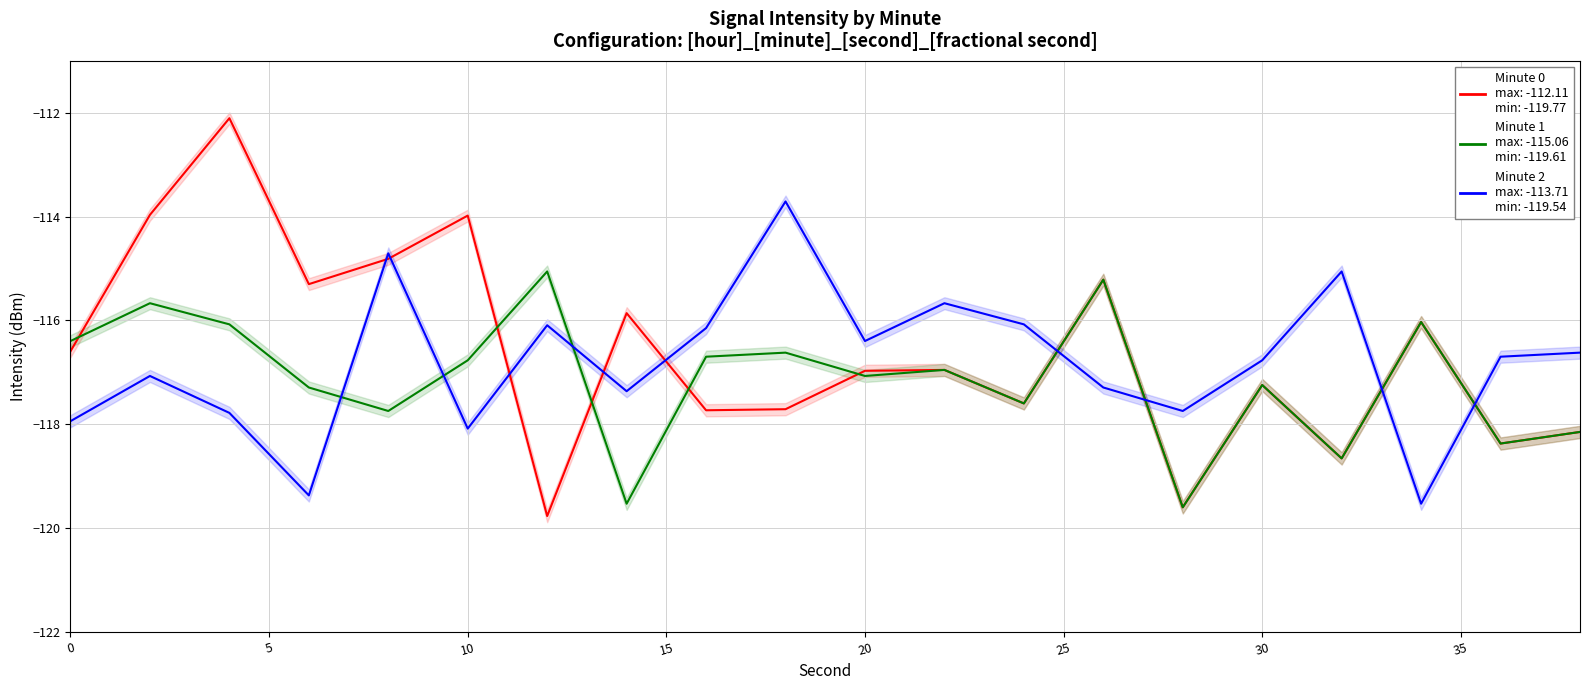

What is the total value across all series at 10?

-348.8